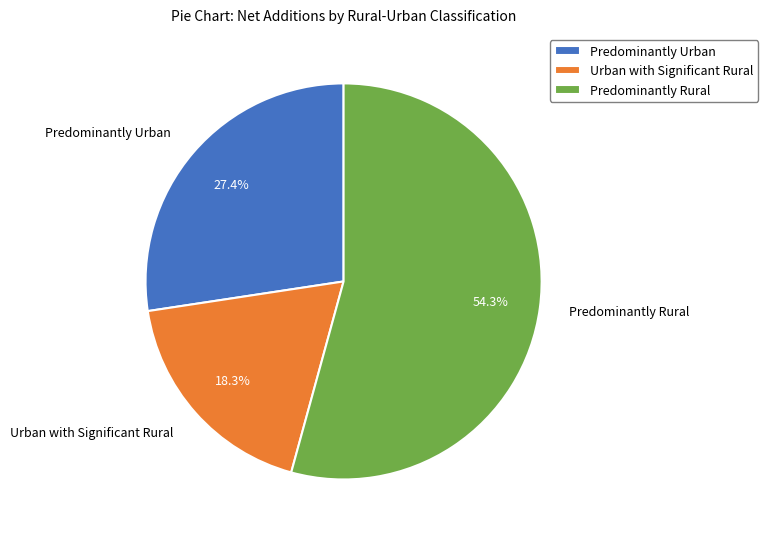

What is the total percentage of Predominantly Rural and Predominantly Urban?

81.7%